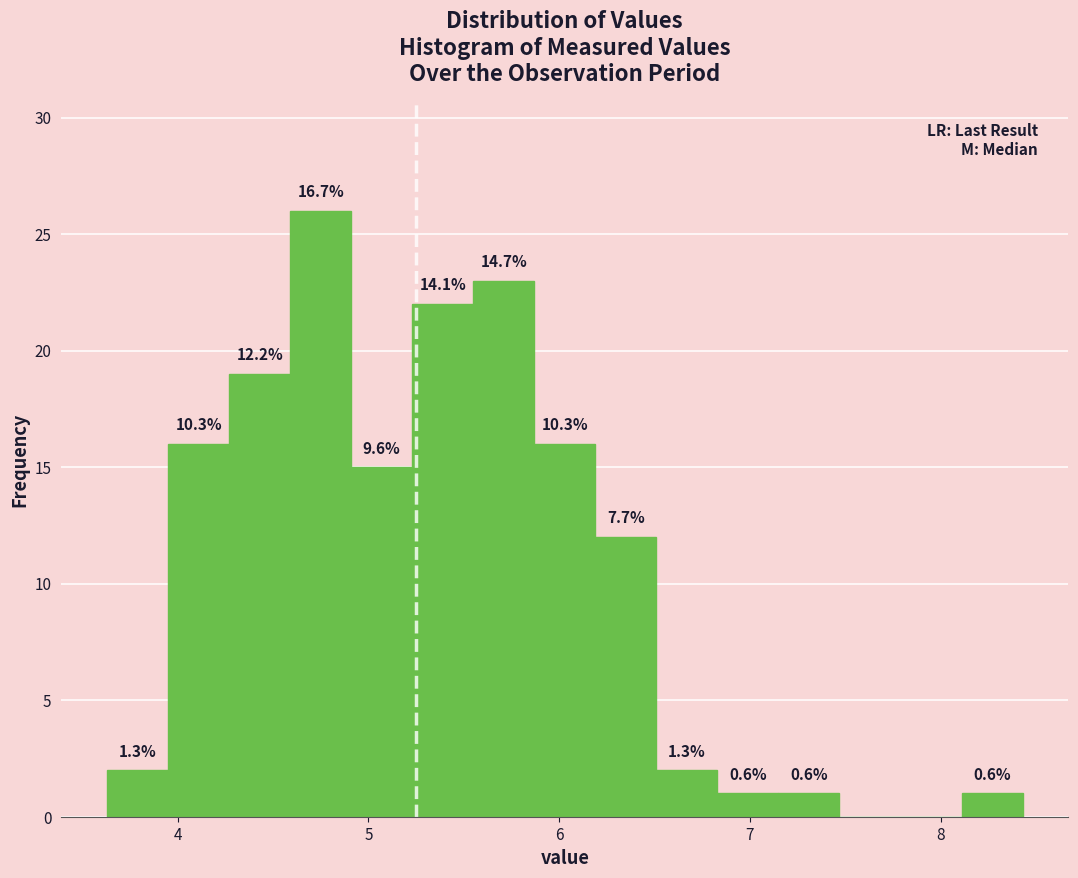

Around what value on the x-axis is the tallest bar? Give the approximate position of its centre, as read against the axis.

4.8